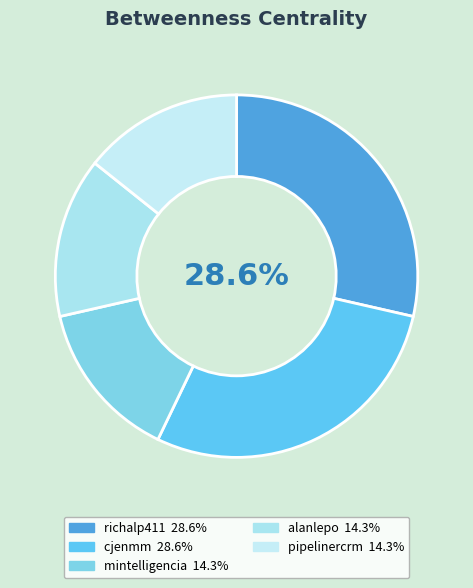

What percentage do pipelinercrm and cjenmm together represent?

42.9%